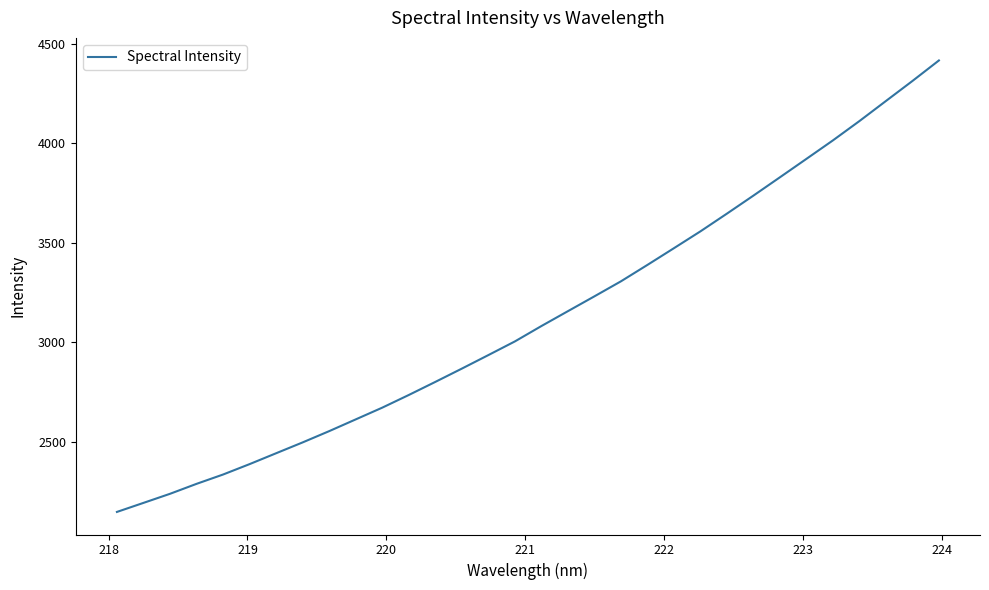

What is the greatest value displayed?

4416.0